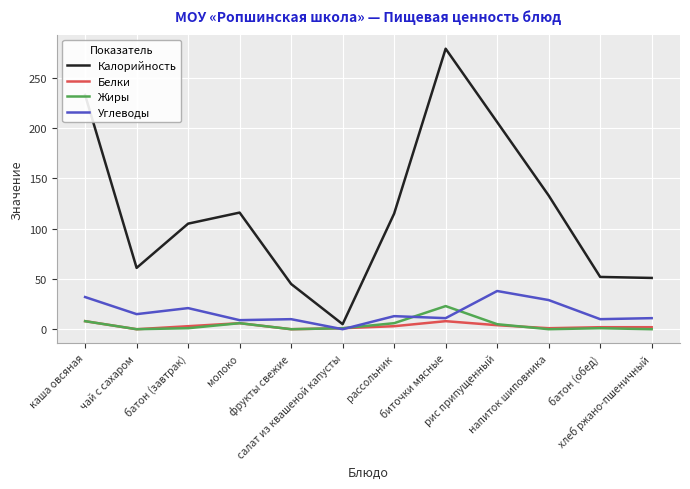

Which series has the largest total across all categories?

Калорийность